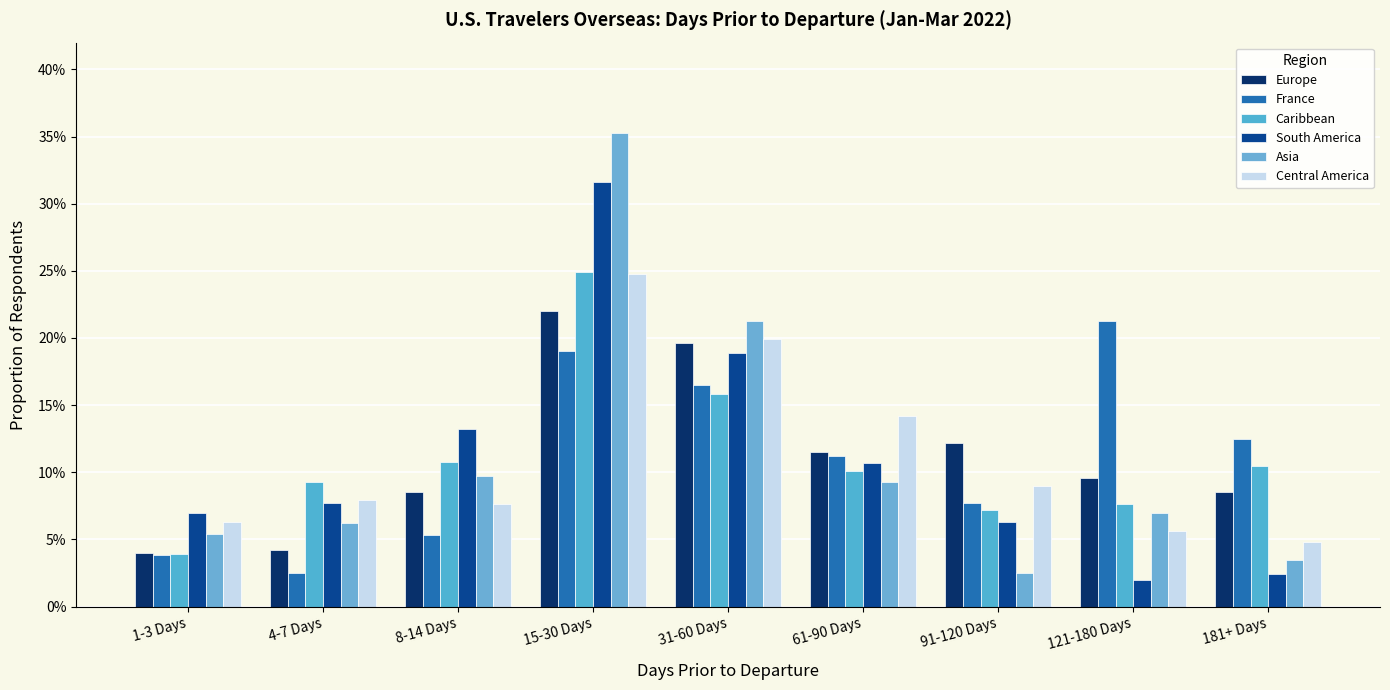

How many Central America values are between 0 and 1?

9